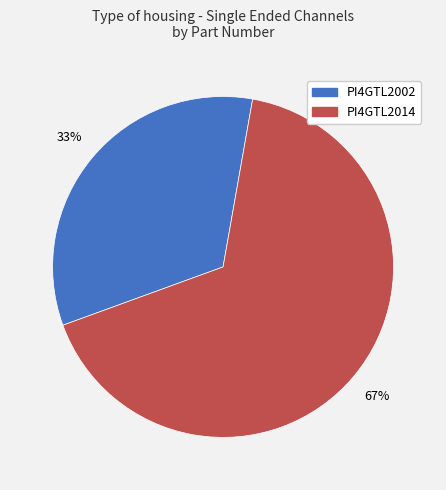

Count the number of slices in the pie.

2